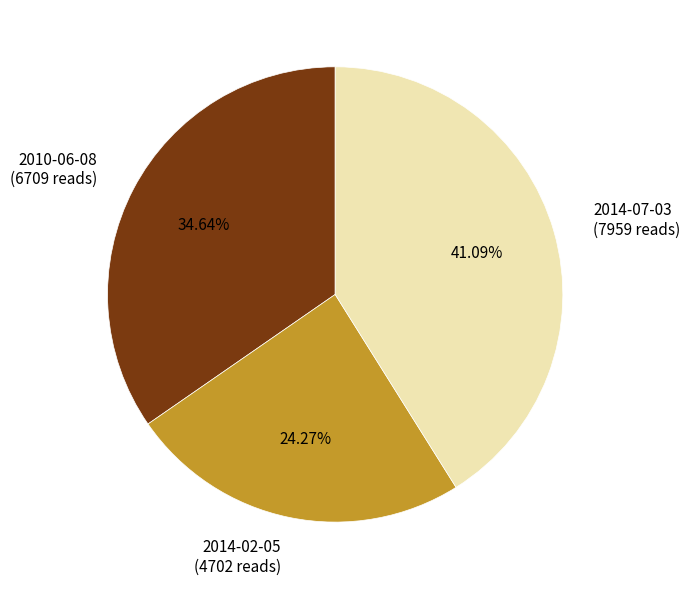

To the nearest percent, what is the difference between the 2014-07-03 and 2014-02-05 slice percentages?

17%